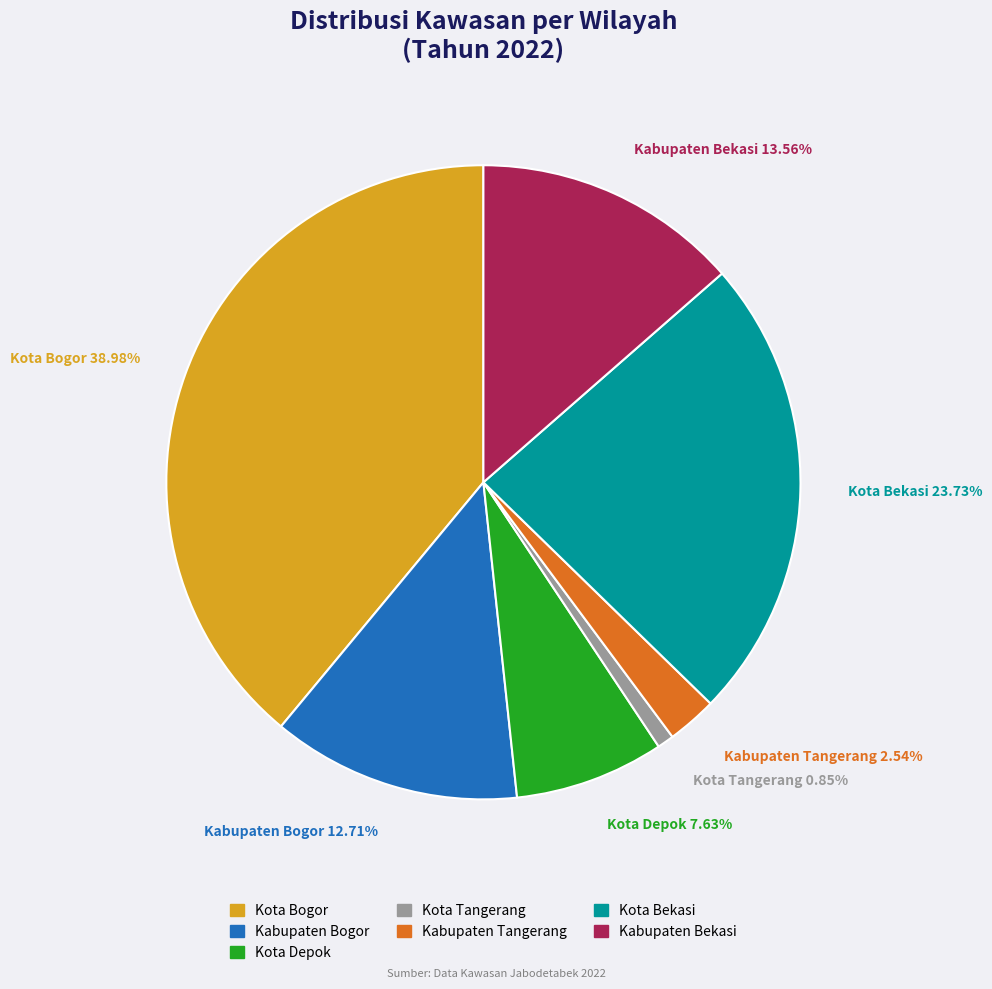

What portion of the pie excludes Kota Bogor?

61.0%